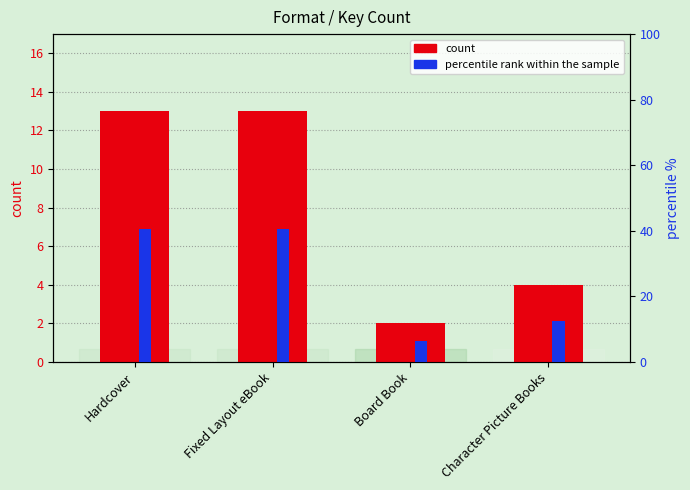

True or false: percentile rank has a value of 6.2 at Board Book.

True